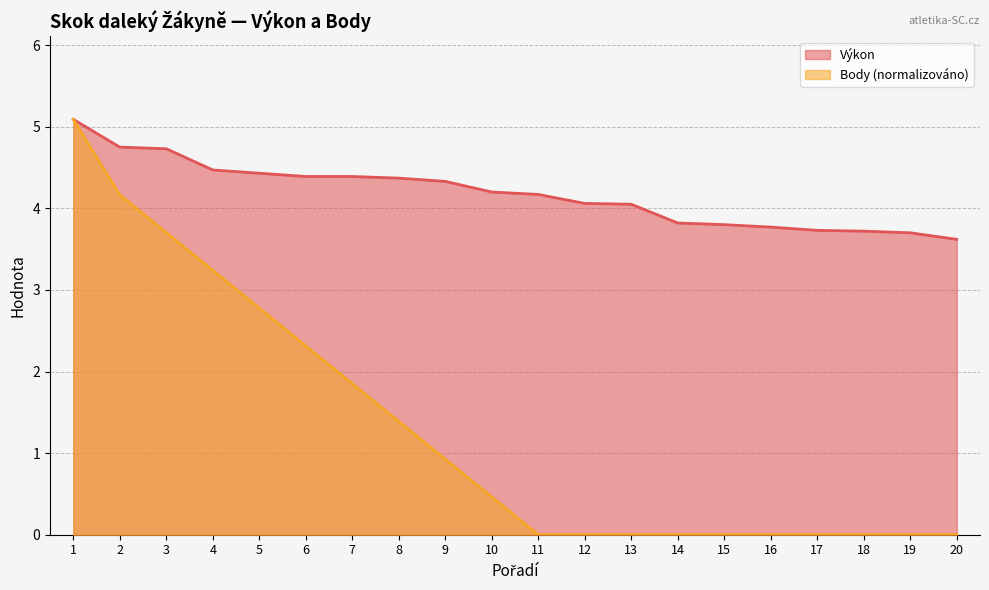

Is it true that Body equals 0.7 at 5?

False